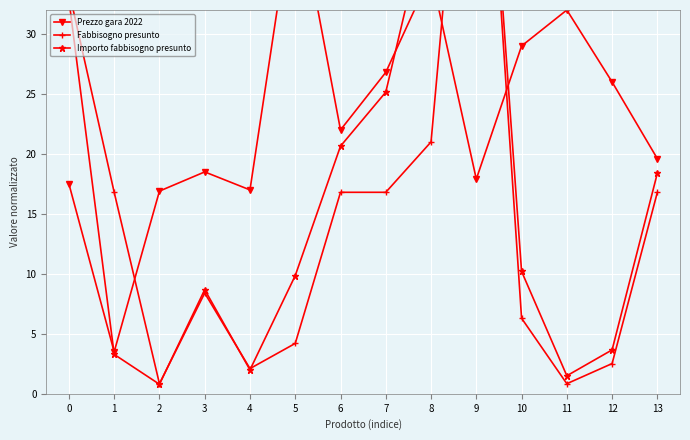

Reading left to right, transcribe all the data shown in this chart.

Prezzo gara 2022: 17.5	3.5	16.9	18.5	17.0	42.0	22.0	26.8	35.0	17.9	29.0	32.0	26.0	19.6
Fabbisogno presunto: 33.6	16.8	0.8	8.4	2.1	4.2	16.8	16.8	21.0	63.0	6.3	0.8	2.5	16.8
Importo fabbisogno presunto: 32.8	3.3	0.8	8.7	2.0	9.9	20.6	25.2	41.1	63.0	10.2	1.5	3.7	18.4